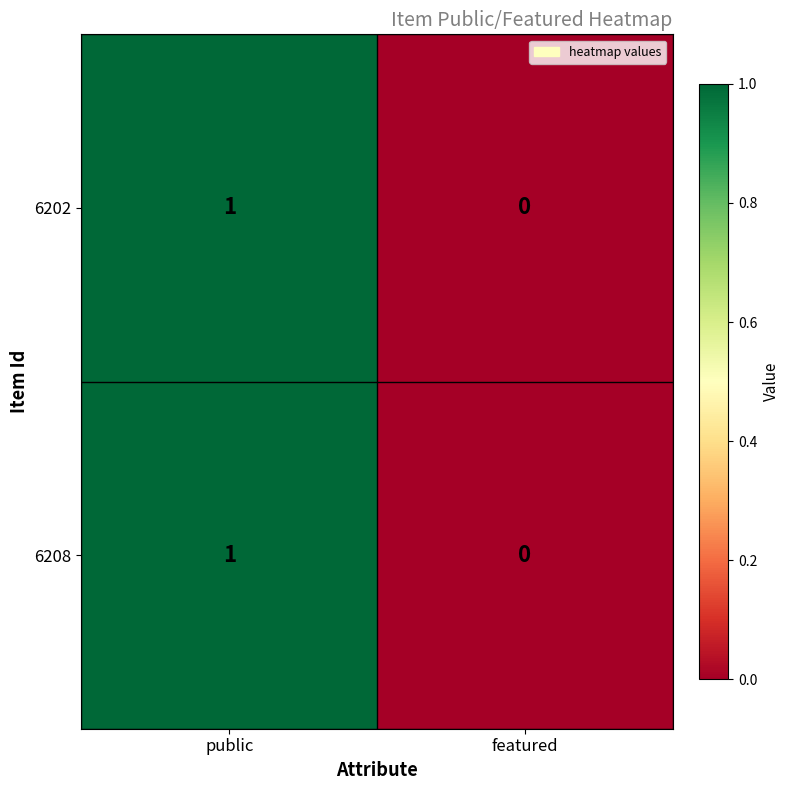

Reading right to left, extract all data points from this chart.

6202: featured=0	public=1
6208: featured=0	public=1